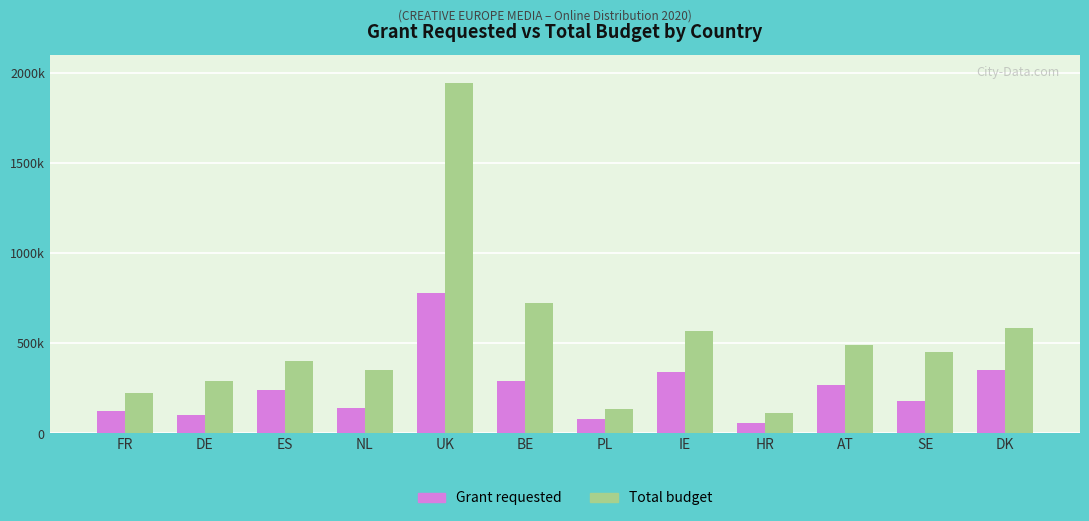

What is the difference between the highest and lowest values at ES?

160325.4